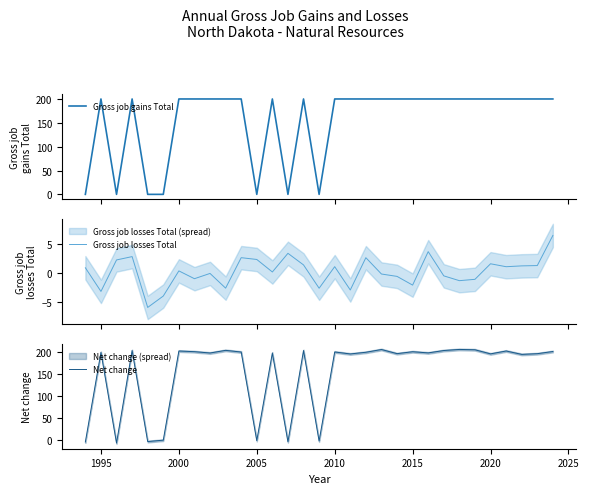

What position from the left is 14?

15